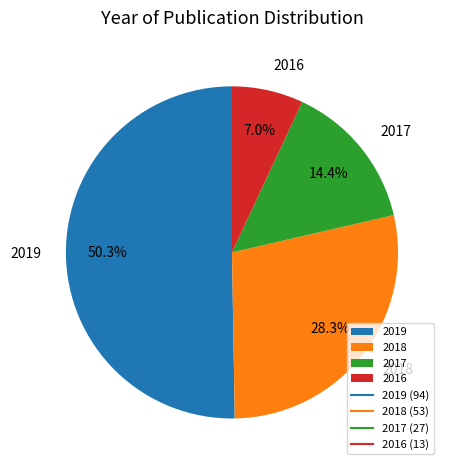

Which category has the biggest portion of the pie?

2019